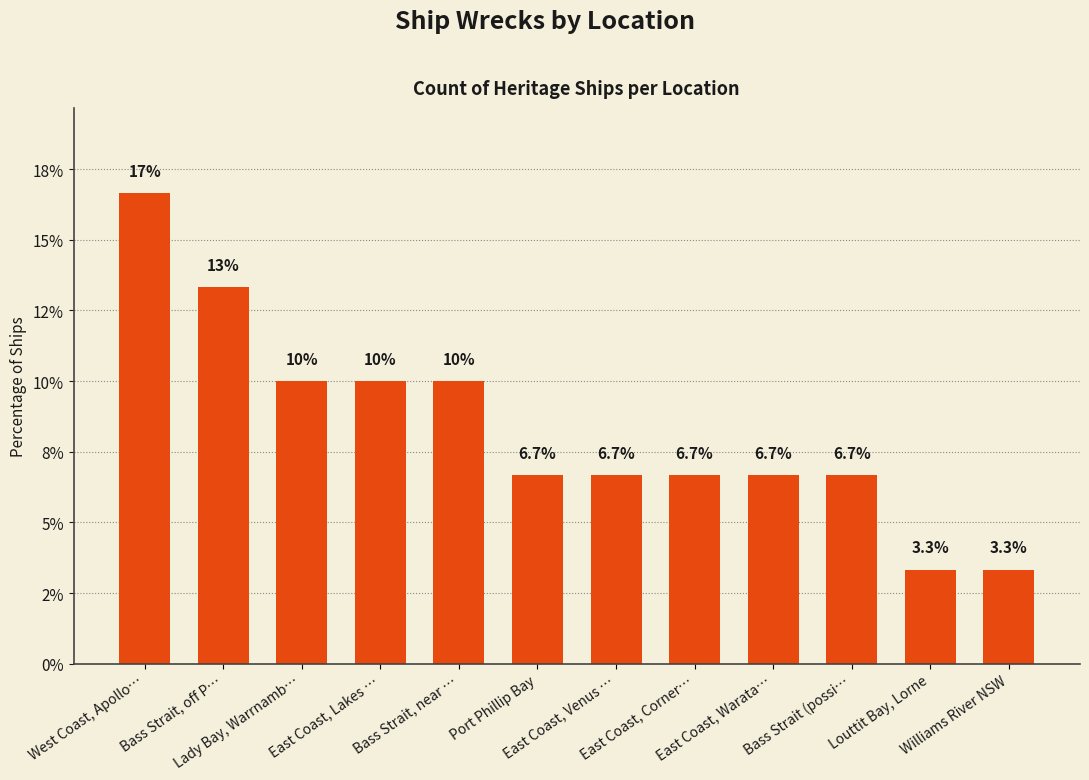

Between Williams River NSW and East Coast, Warata…, which is larger?

East Coast, Warata…